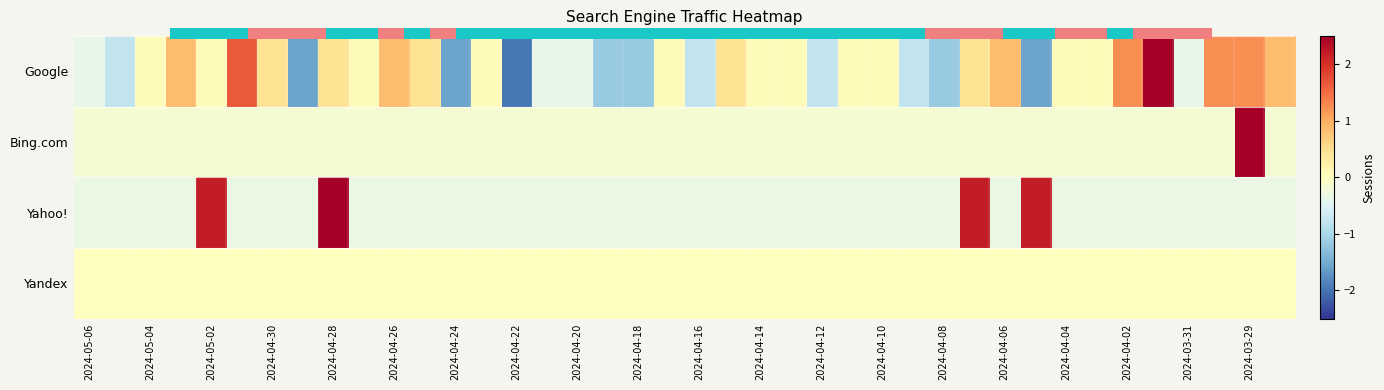

Which category has the lowest value in the Yahoo! series?

2024-05-06